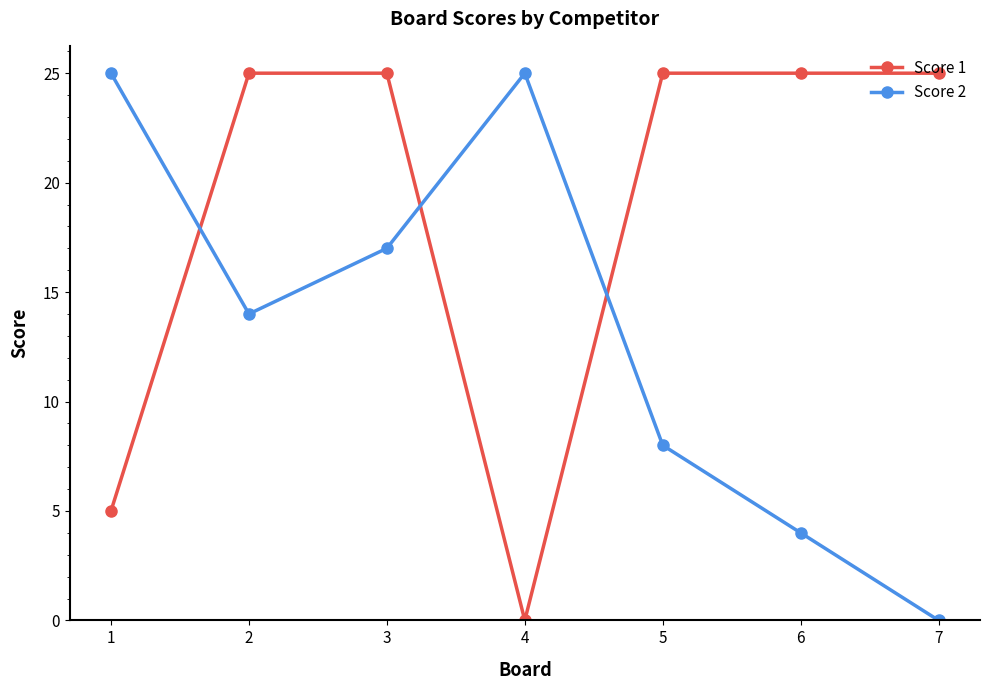

How many interior local valleys does the Score 2 series have?

1